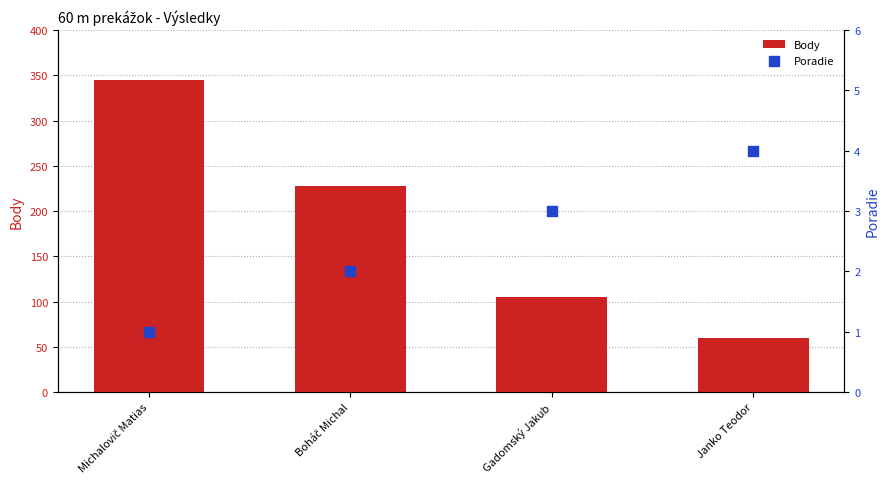

At which category is the sum across all series the highest?

Michalovič Matias